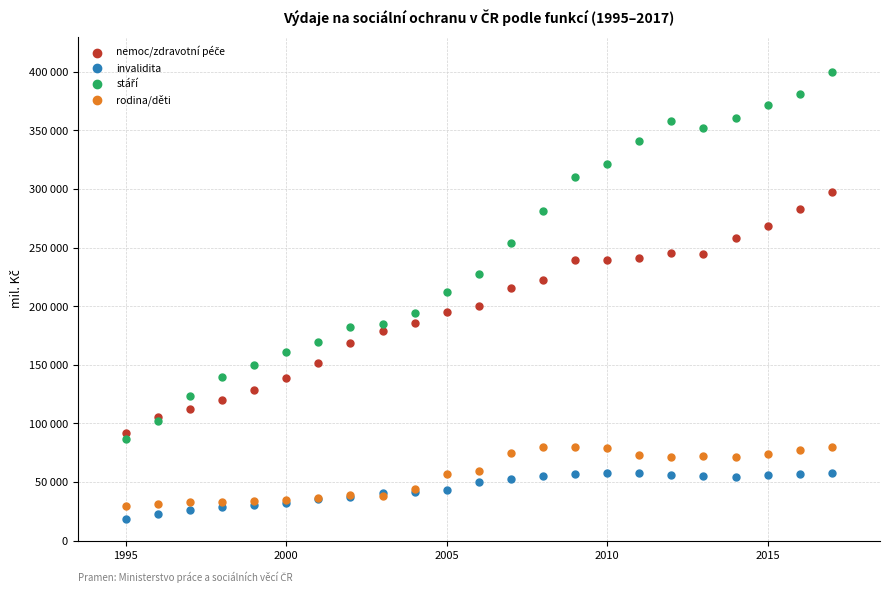

Which series contains the lowest Y value?

invalidita